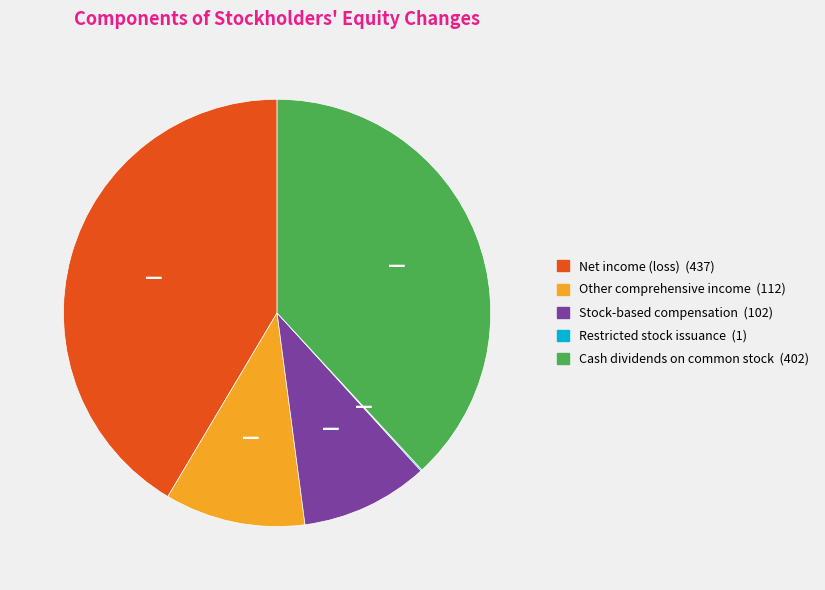

The Net income (loss) slice represents 41% of the pie. True or false?

True